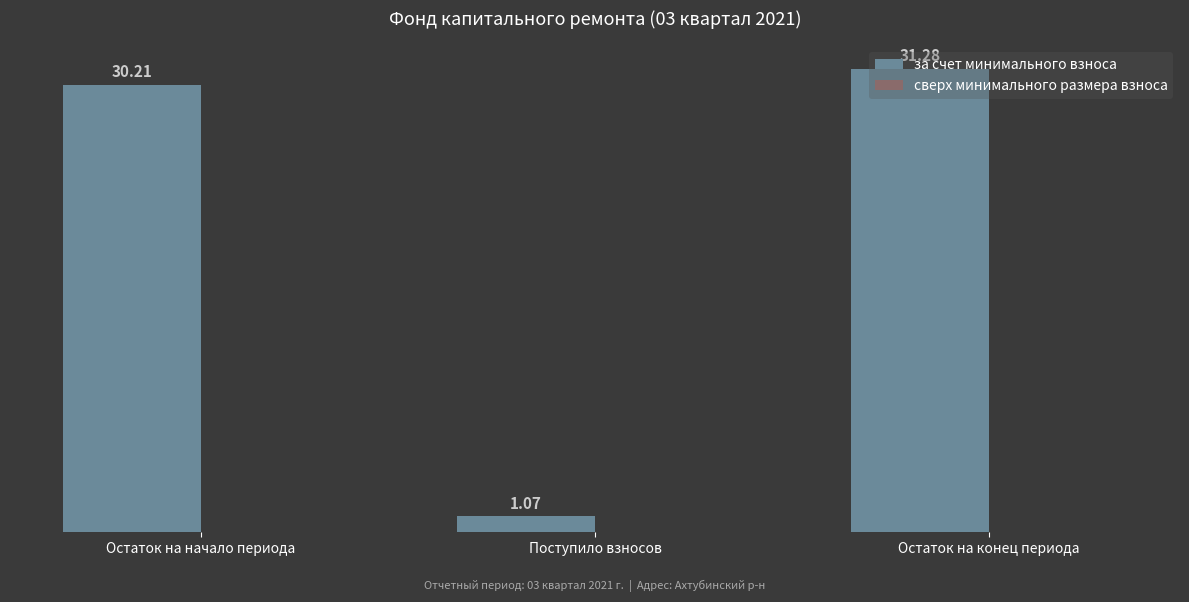

Which category has the lowest value across all series?

Поступило взносов